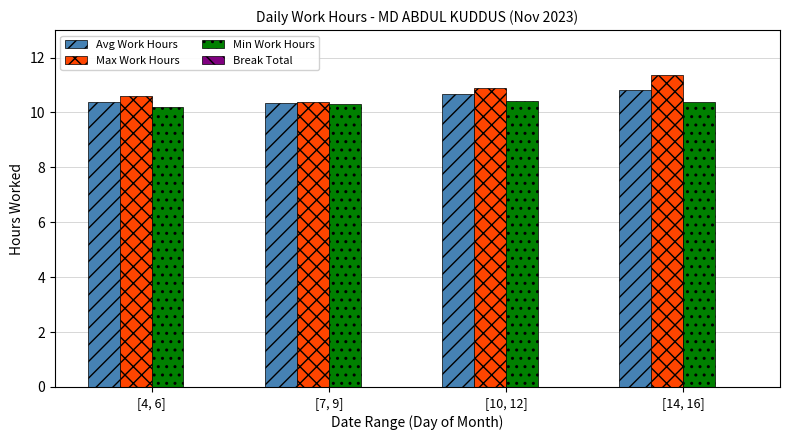

What is the sum of all Min Work Hours values?

41.3